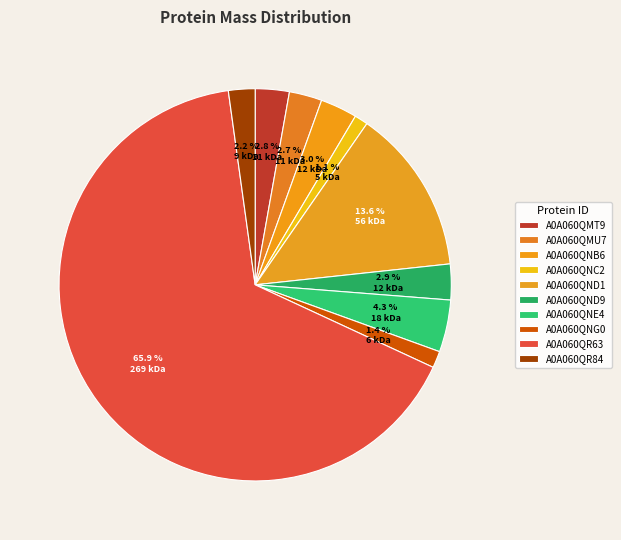

To the nearest percent, what percentage of the pie is A0A060QR63?

66%